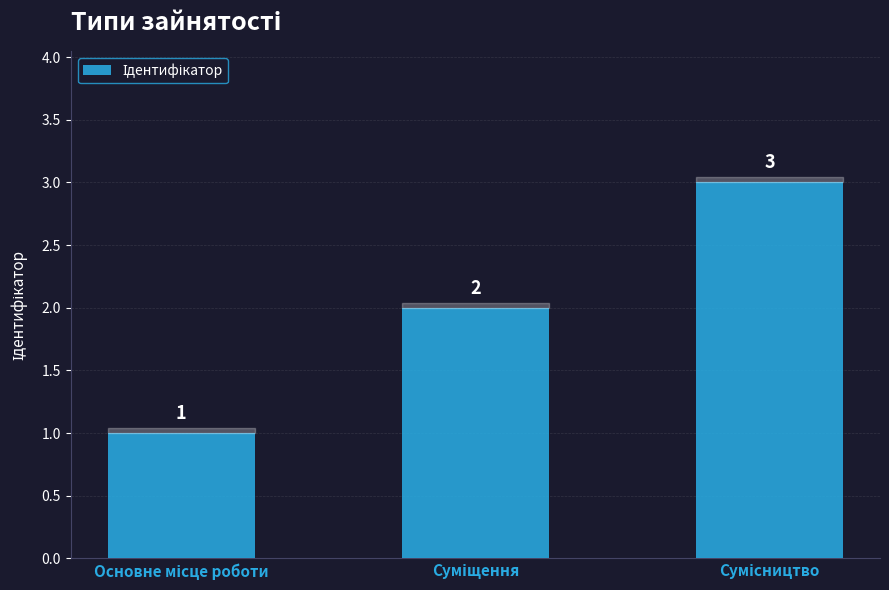

What is the greatest value displayed?

3